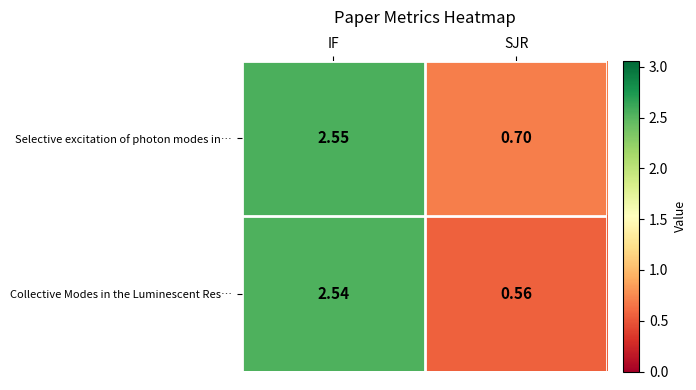

Where does the Selective excitation of photon modes in… series first go above 2?

IF